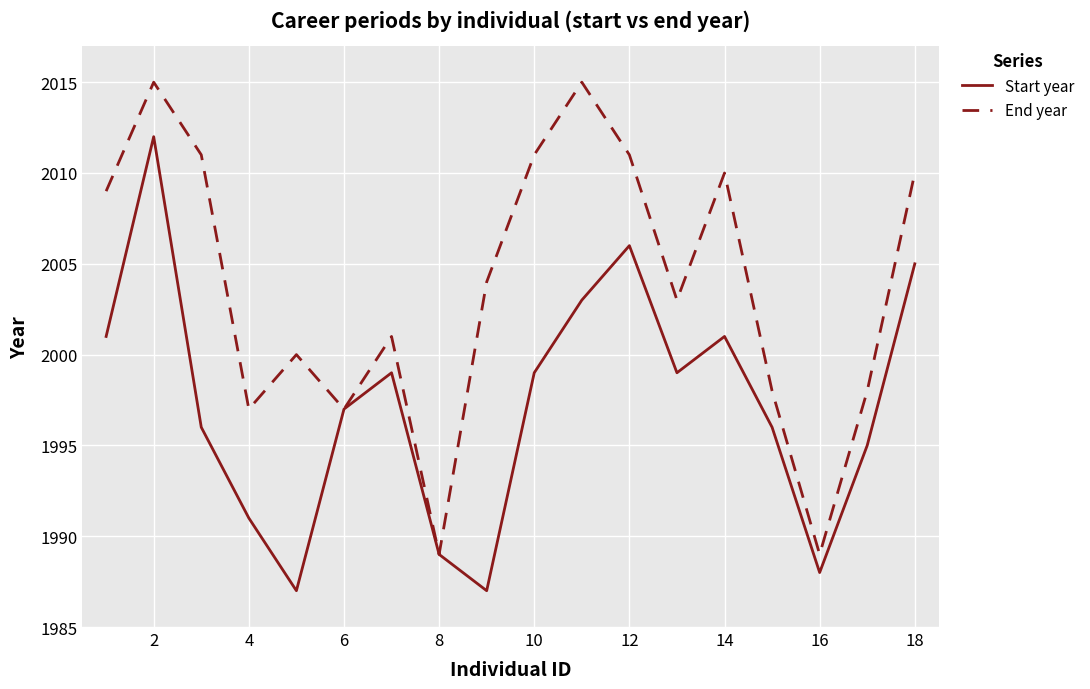

What is the lowest value of the End year series?

1989